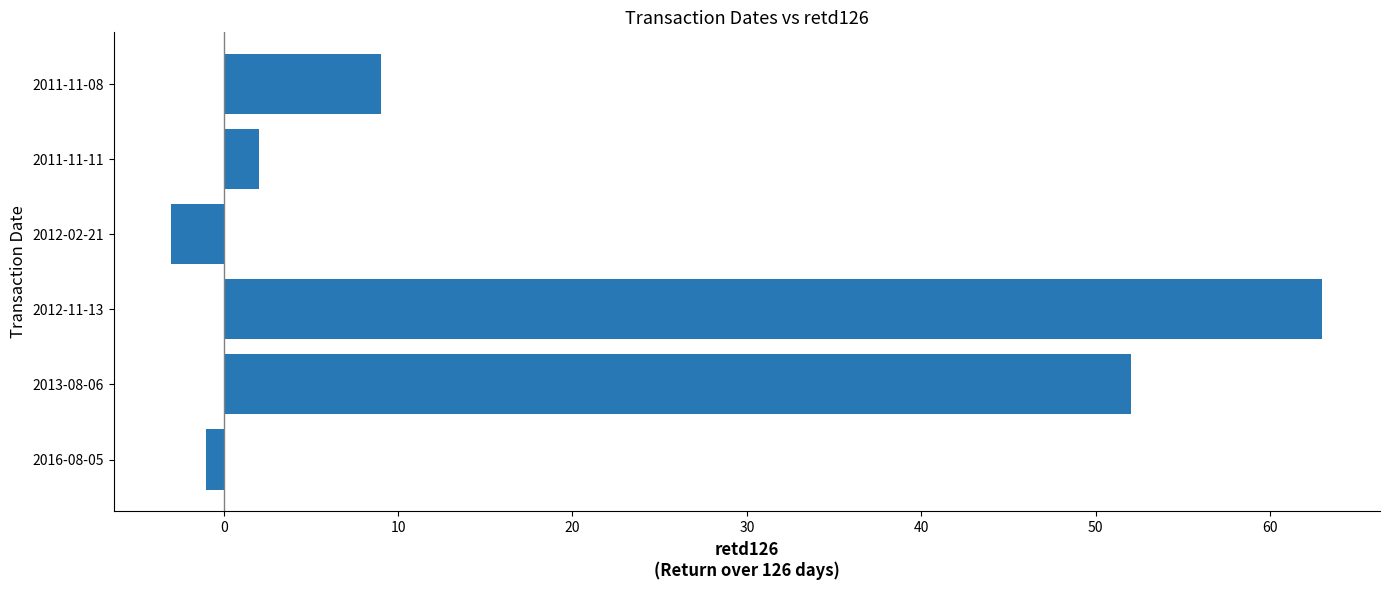

Count the number of categories in the chart.

6